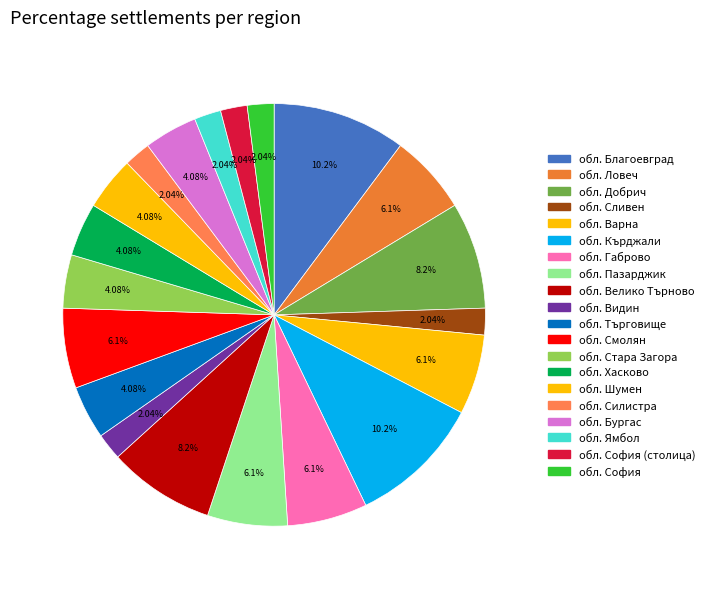

How many segments does this pie chart have?

20